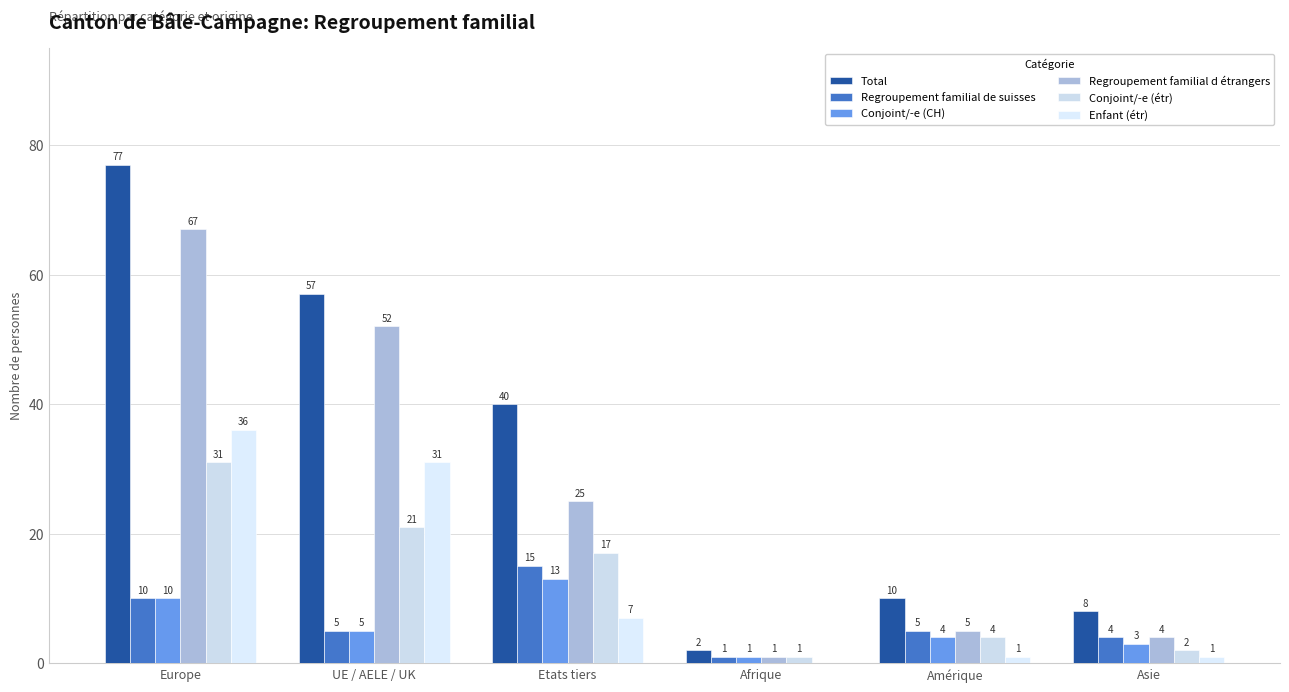

At which category is the sum across all series the highest?

Europe